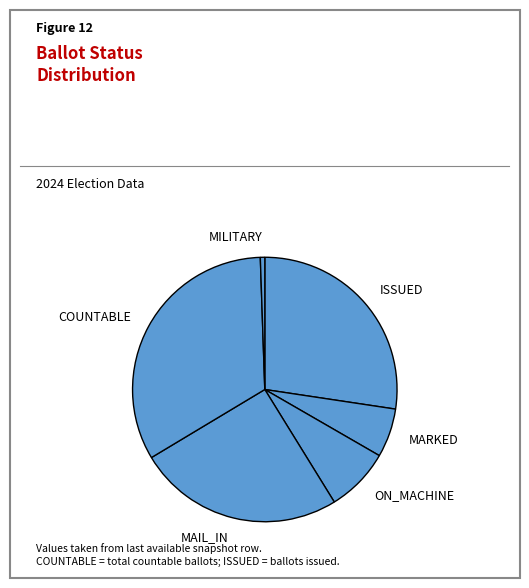

What is the smallest slice in the pie chart?

MILITARY